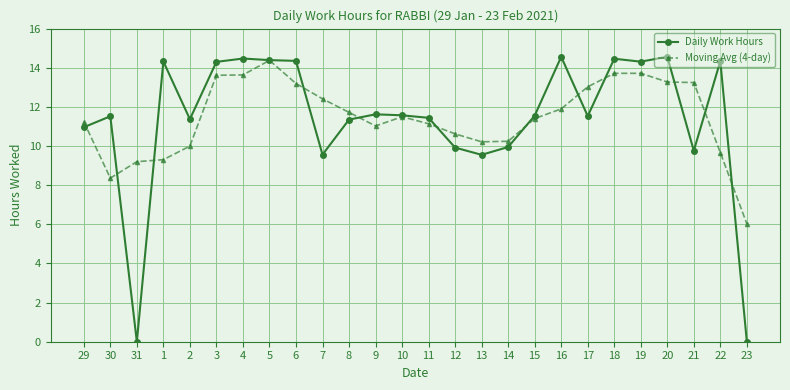

Where is the first local maximum for Daily Work Hours?

30